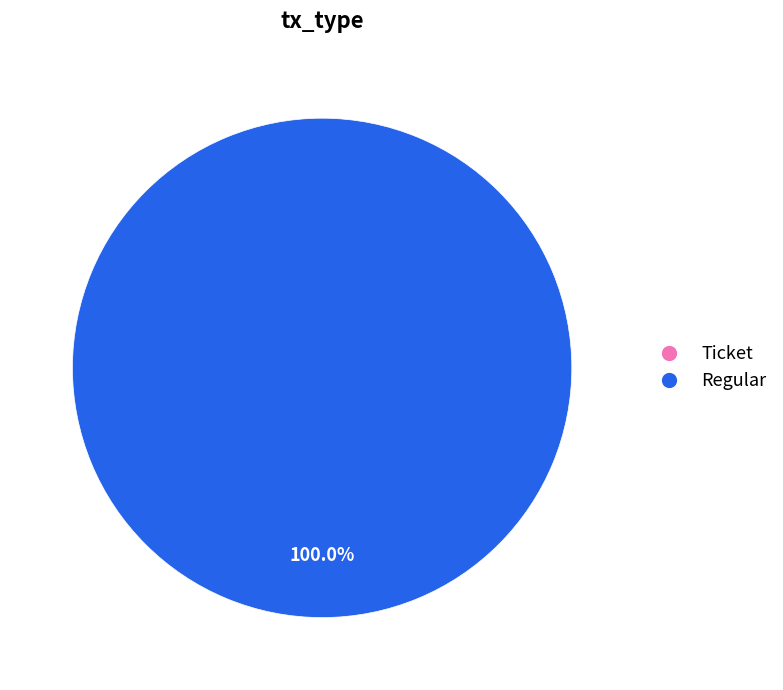

To the nearest percent, what portion does Regular represent?

100%